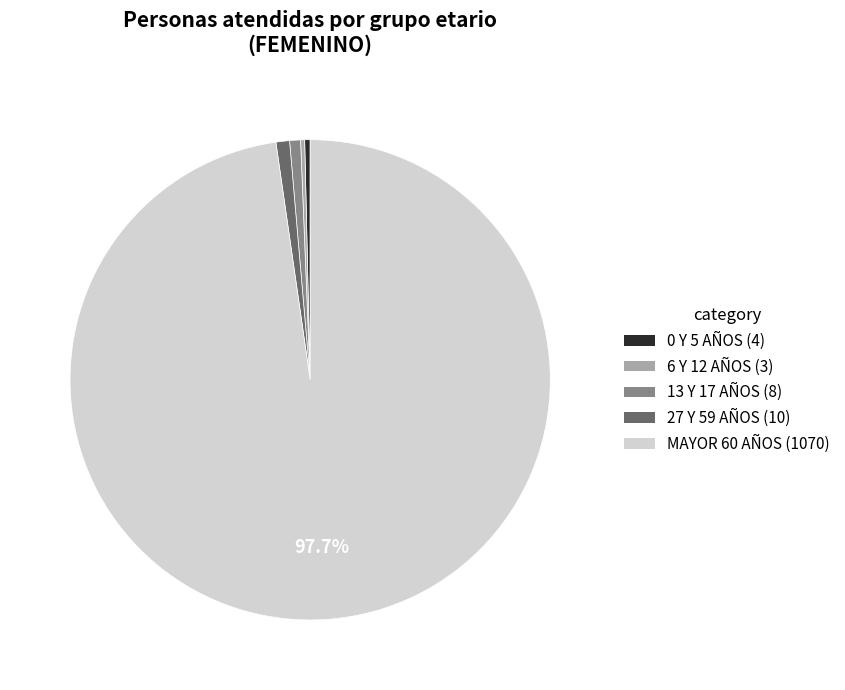

Does any single category account for the majority?

Yes